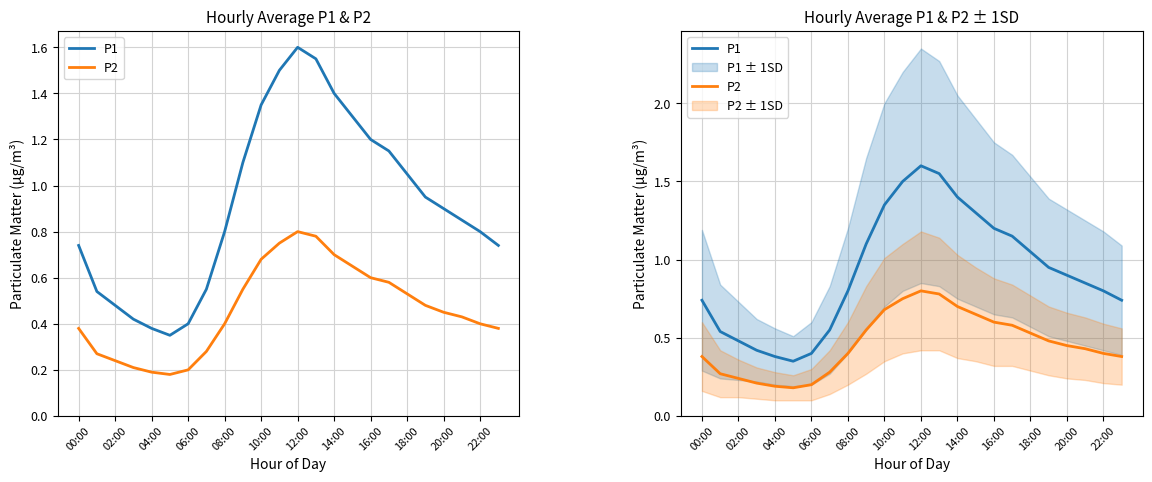

How many distinct data groups are displayed?

2